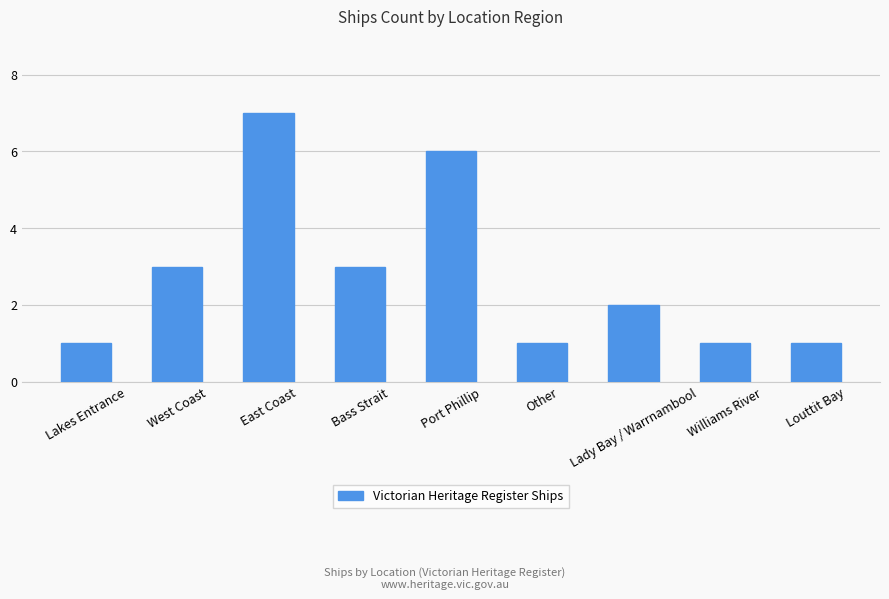

At which label does the data first exceed 2?

West Coast